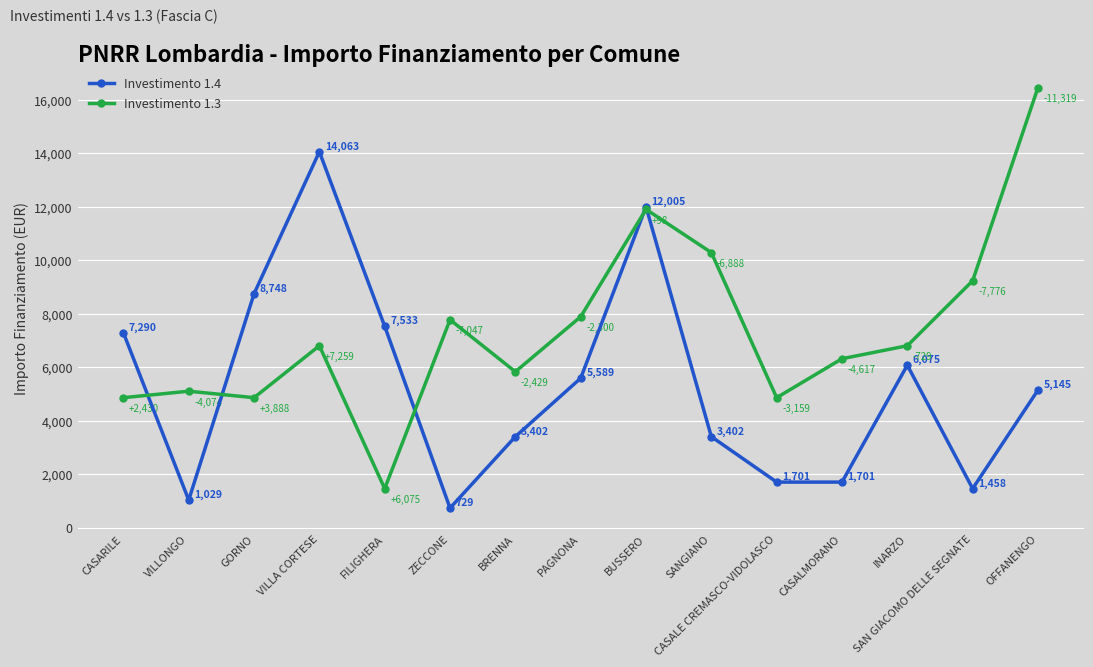

Which series has the largest range (max minus min)?

Investimento 1.3